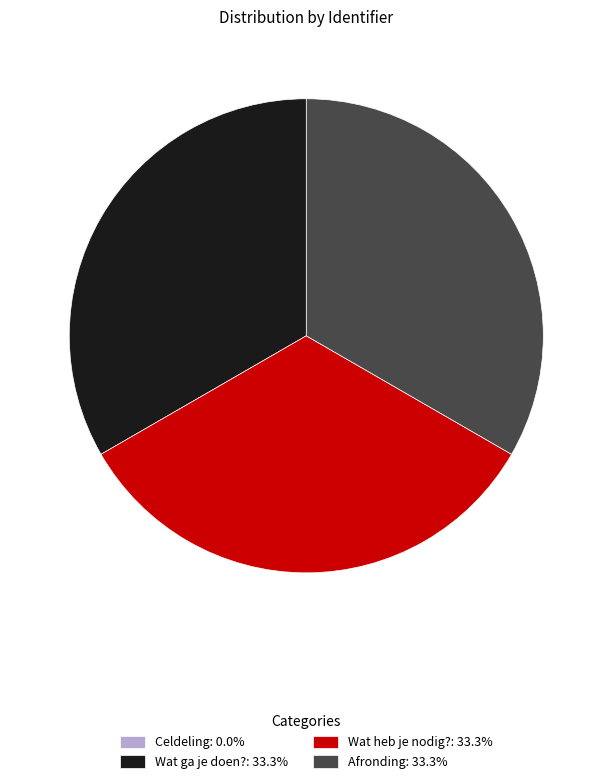

What is the ratio of the value at Afronding: 33.3% to the value at Wat ga je doen?: 33.3%?

1.0